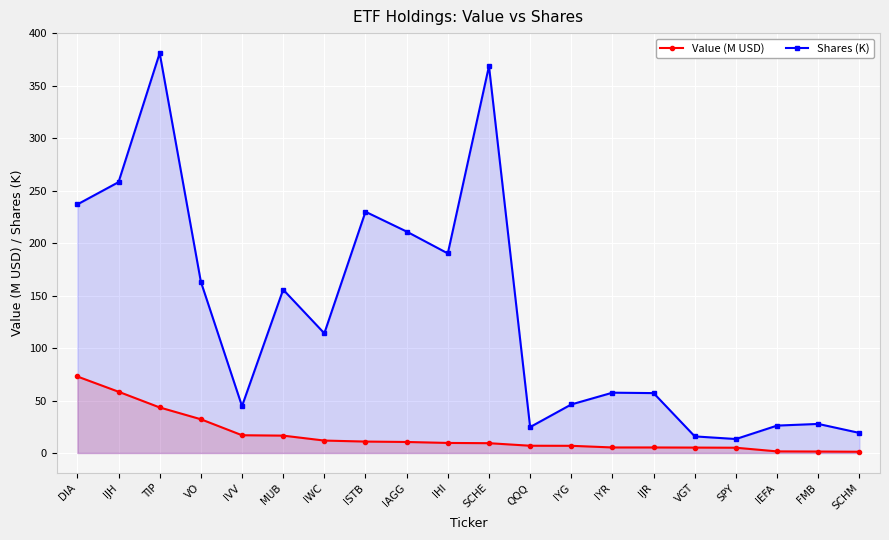

How many series are shown in this chart?

2